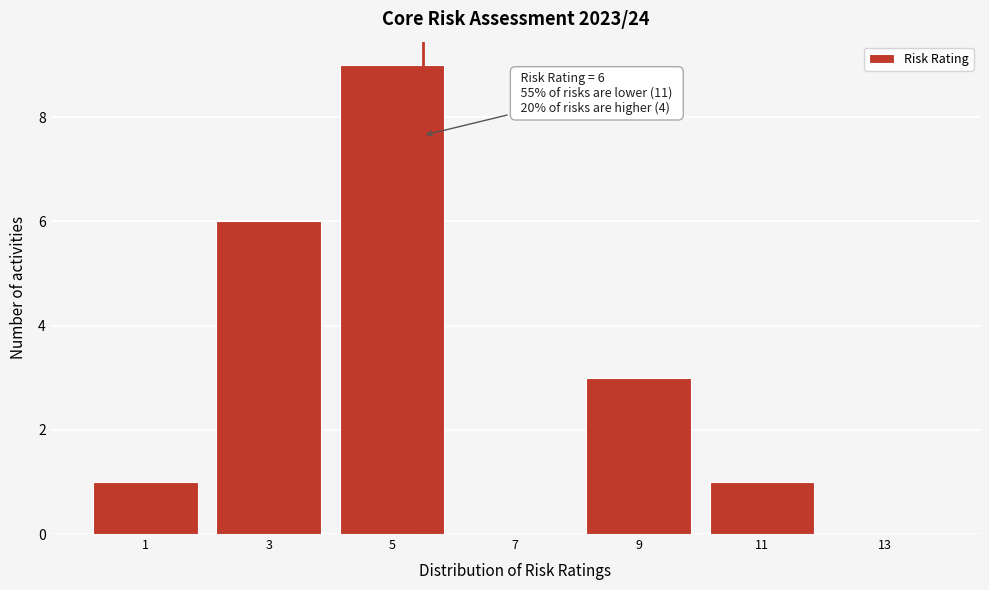

Reading right to left, extract all data points from this chart.

13=0	11=1	9=3	7=0	5=9	3=6	1=1